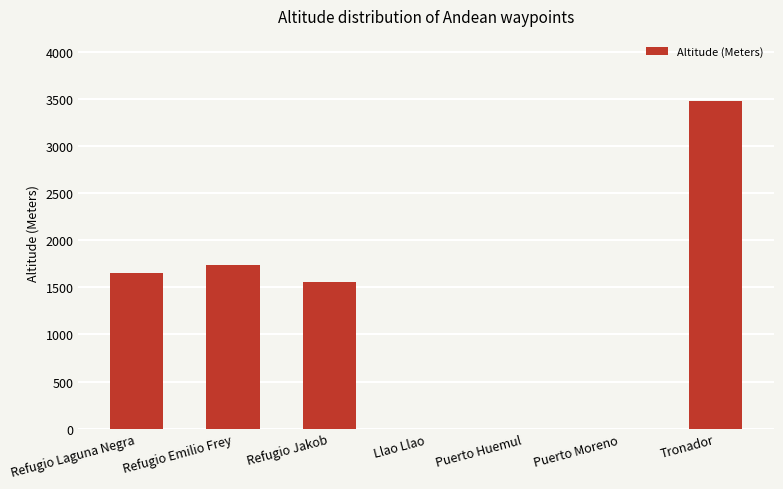

What is the maximum value shown in the chart?

3478